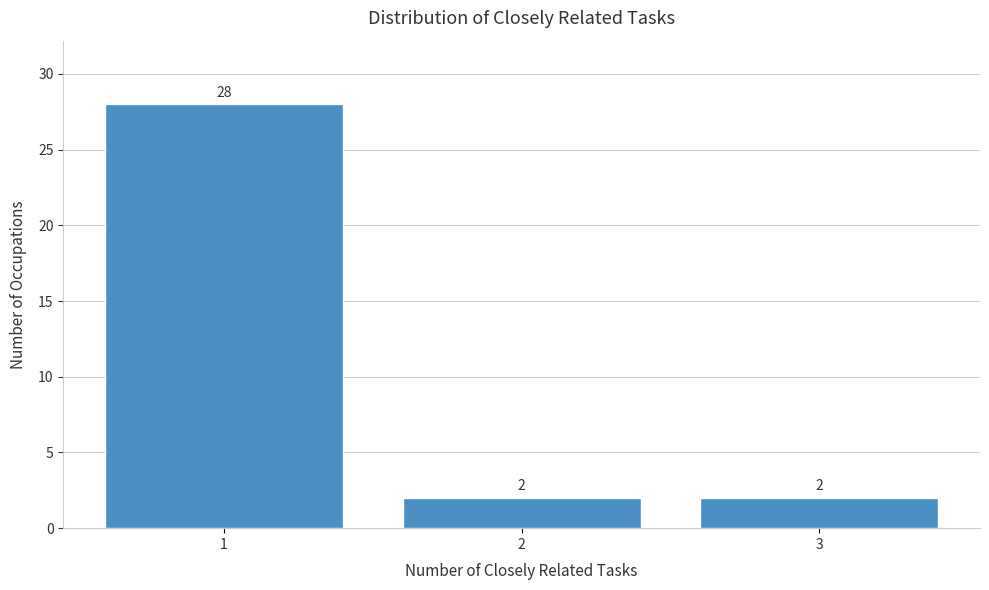

Reading right to left, what are all the values shown in this chart?

2	2	28